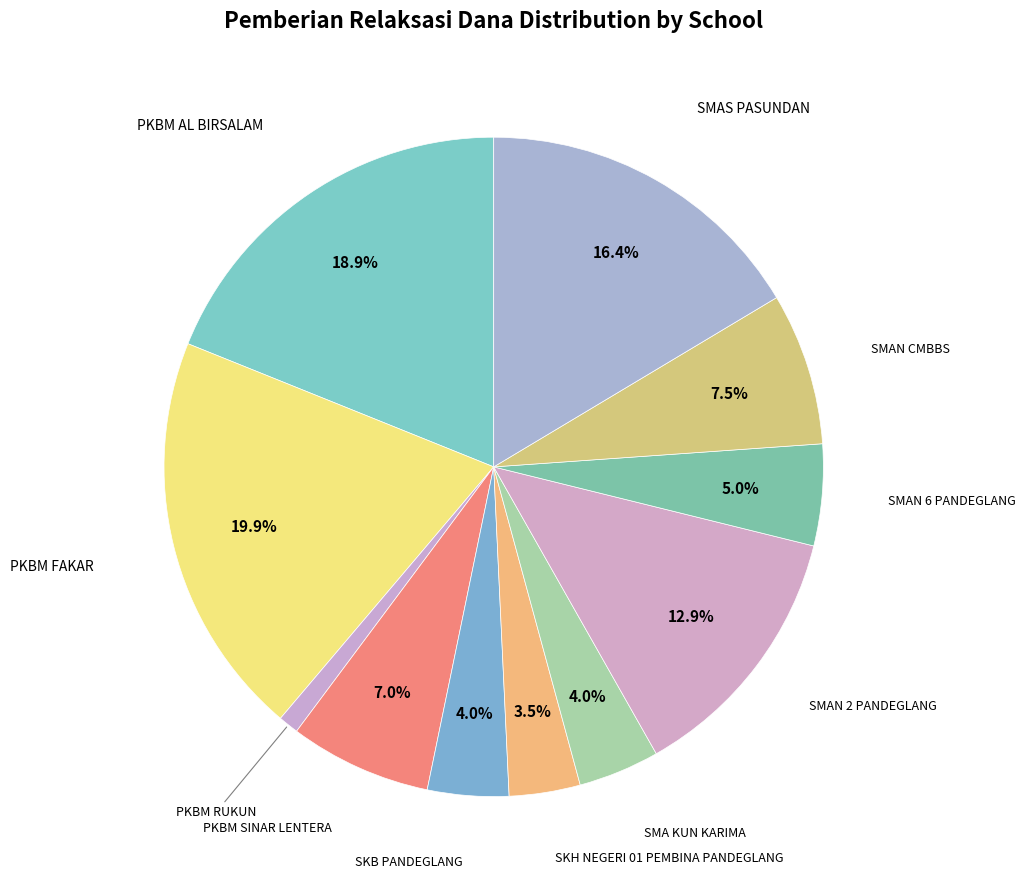

Which category has the smallest portion of the pie?

PKBM RUKUN